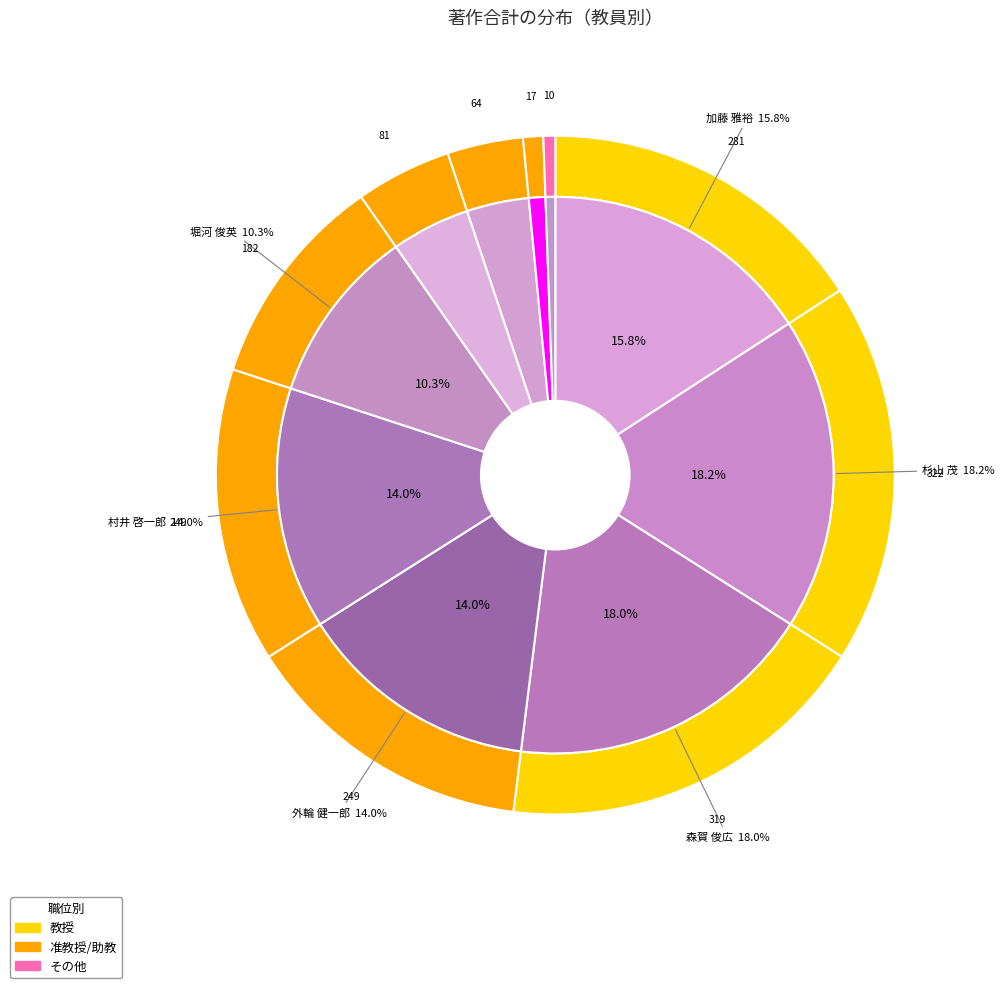

What percentage is NOT represented by 花田 隆文?

99.0%